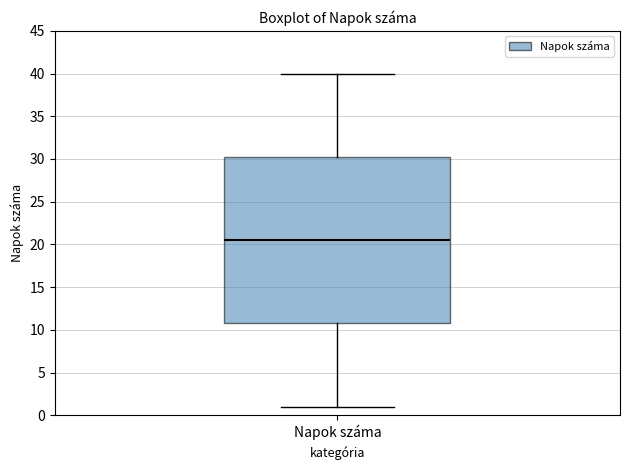

Transcribe this box plot: give where the median line is, the range the box spans, and where the two whiskers end, as read against the y-axis. The values are not printed on the chart, so give them approximately, as read against the axis.

median 20.5, box 11.0 to 30.5, whiskers 1.0 to 40.0